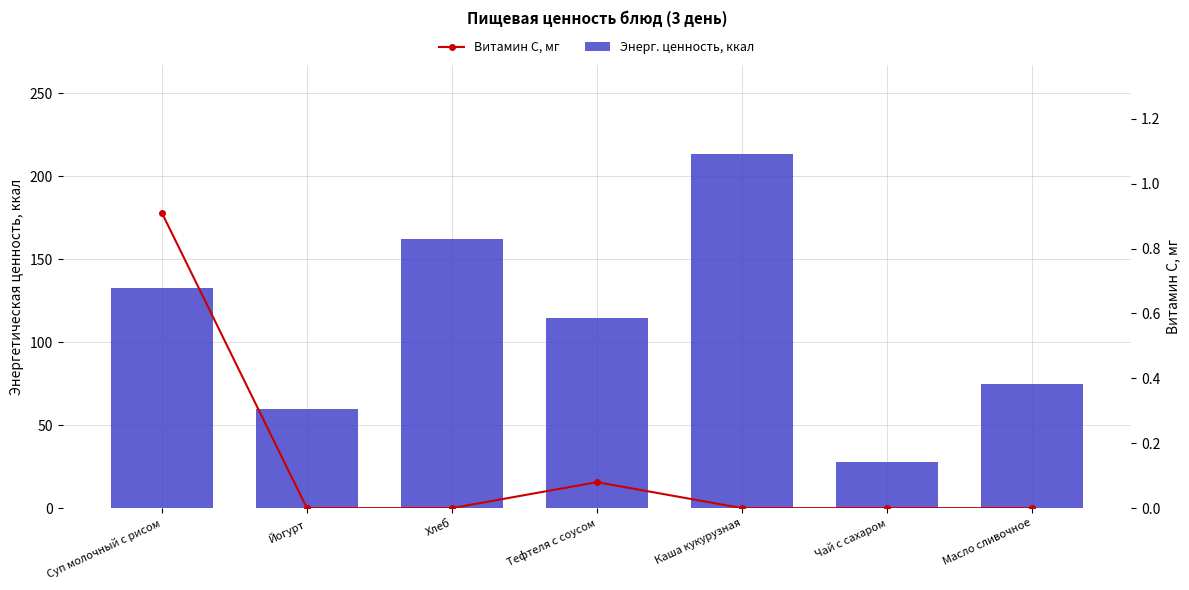

What position from the right is Йогурт?

6